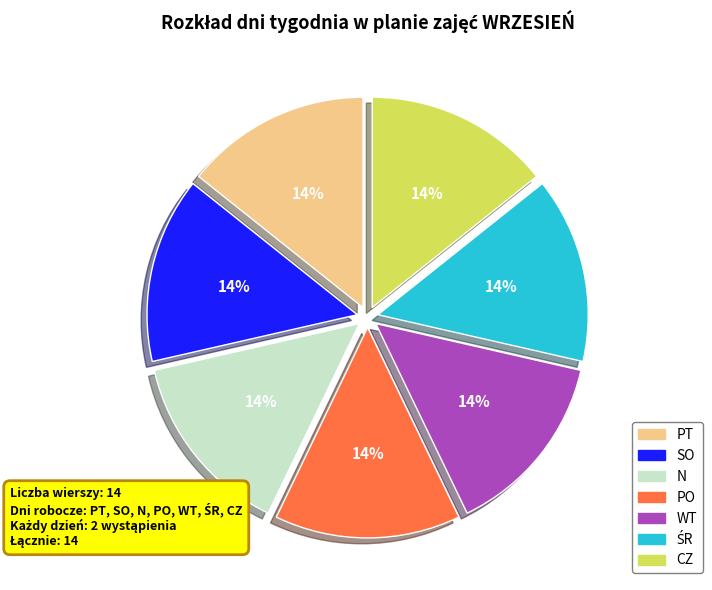

To the nearest percent, what is the average slice percentage?

14%